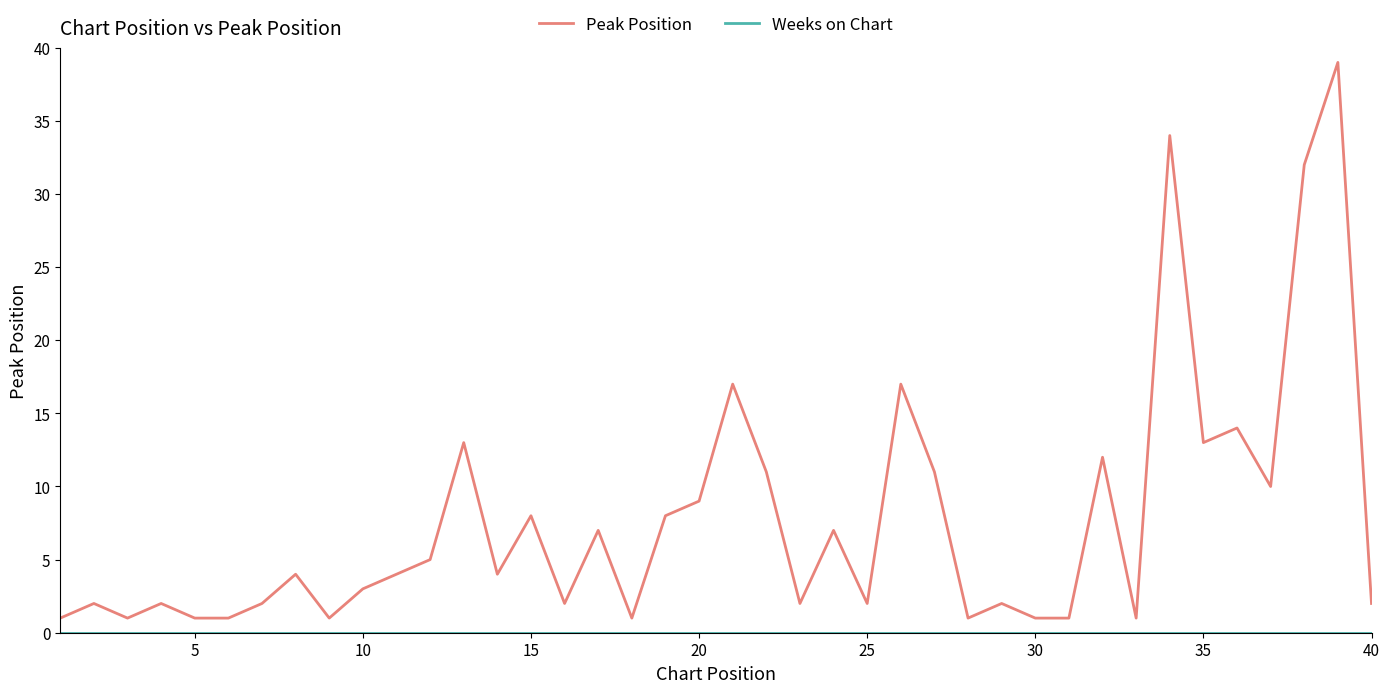

In Peak Position, how many points are higher than both neighbors (excluding endpoints)?

14